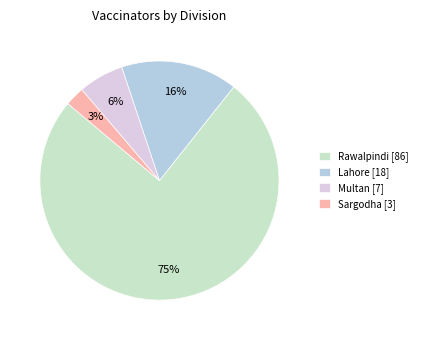

Is it true that Multan is 1% of the pie?

False